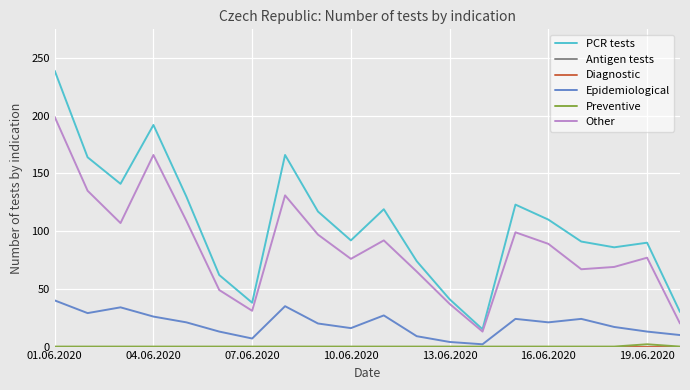

Which series has the largest total across all categories?

PCR tests